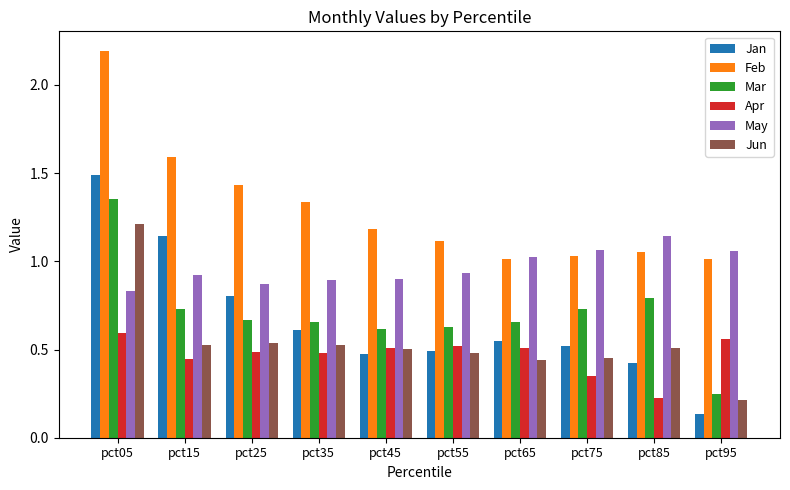

What is the maximum value for Jun?

1.2